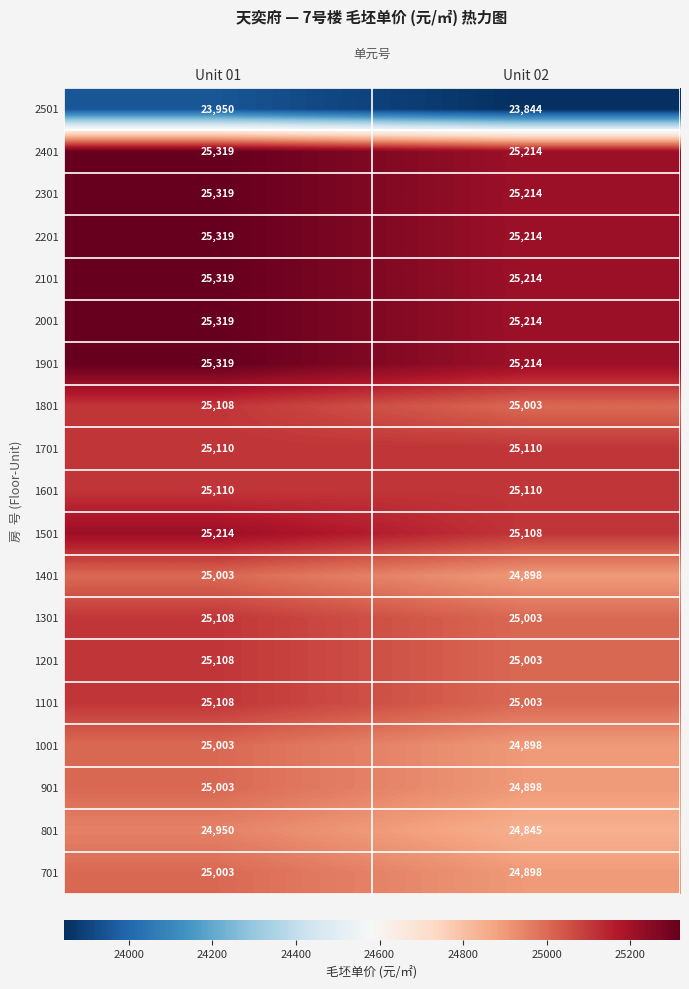

At which category is the sum across all series the highest?

Unit 01